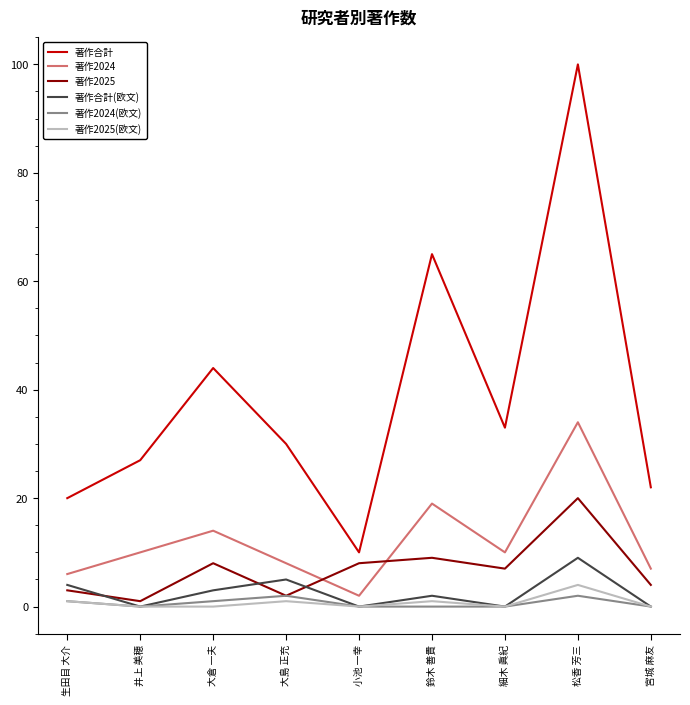

The 著作2025 series shows 9 at 鈴木 善貴. True or false?

True